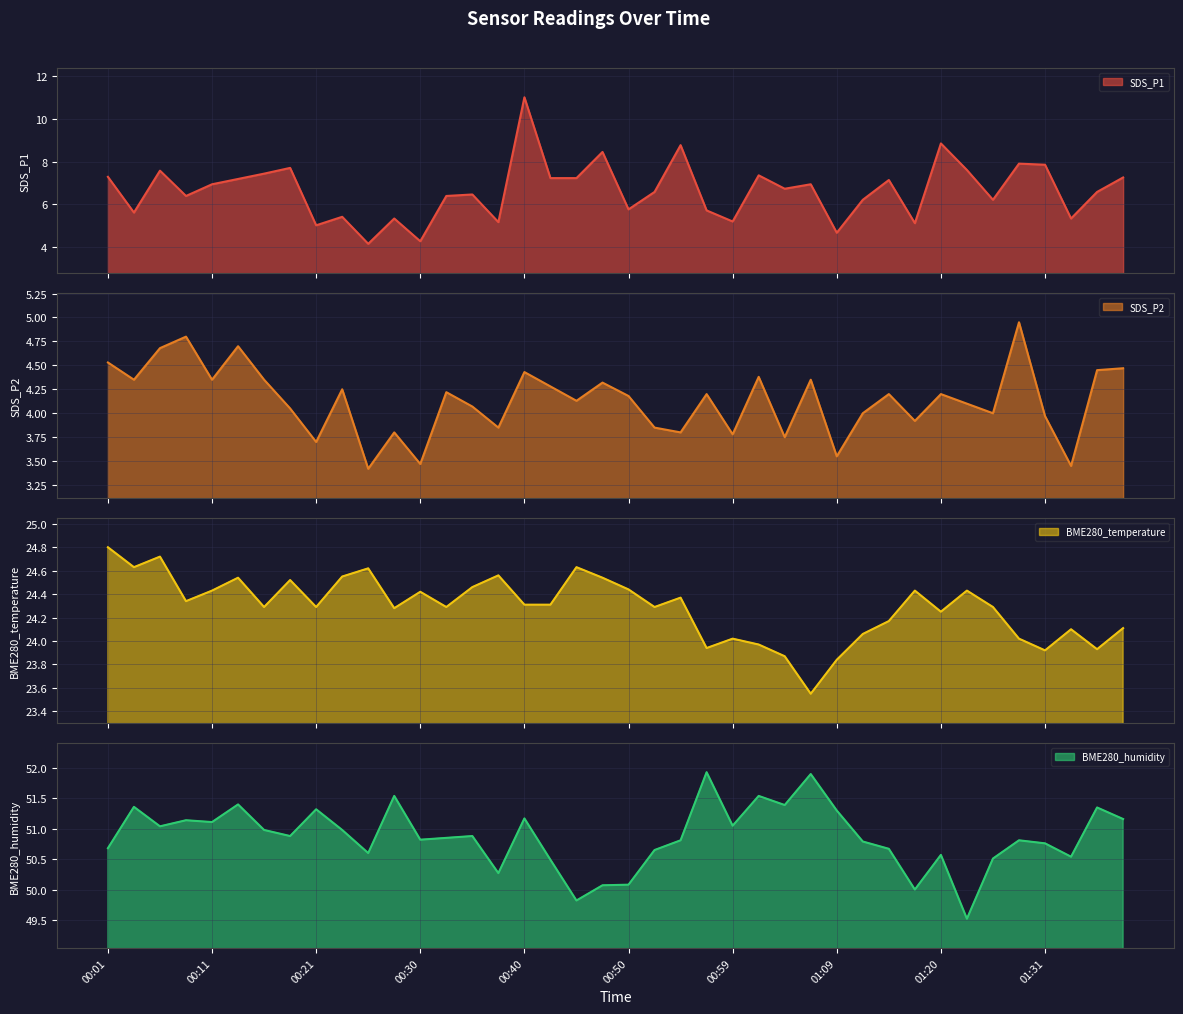

Which series has the largest total across all categories?

BME280_humidity